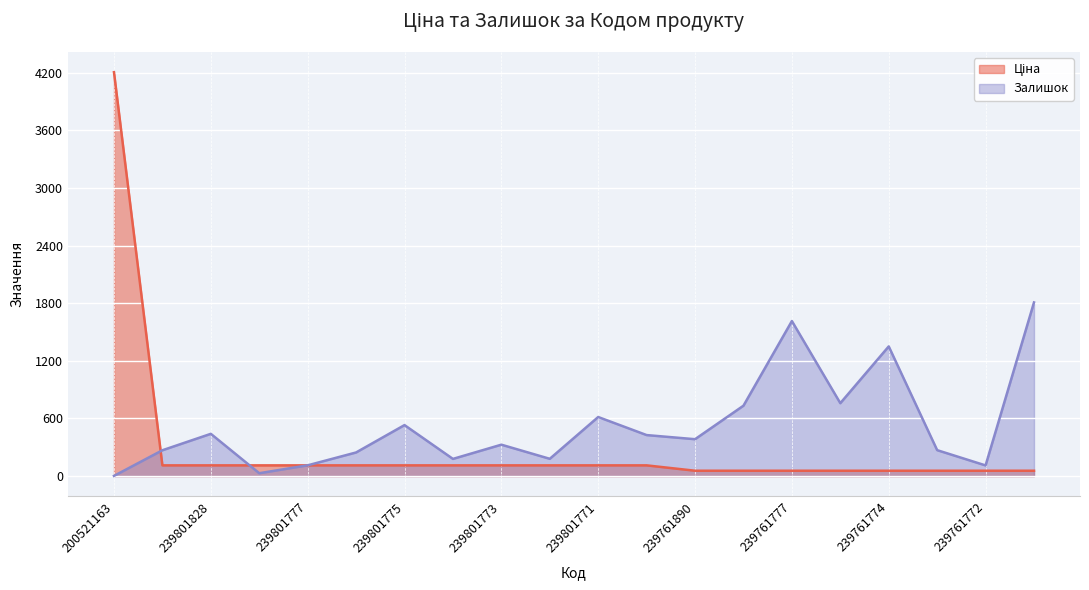

Which series has the widest spread of values?

Ціна